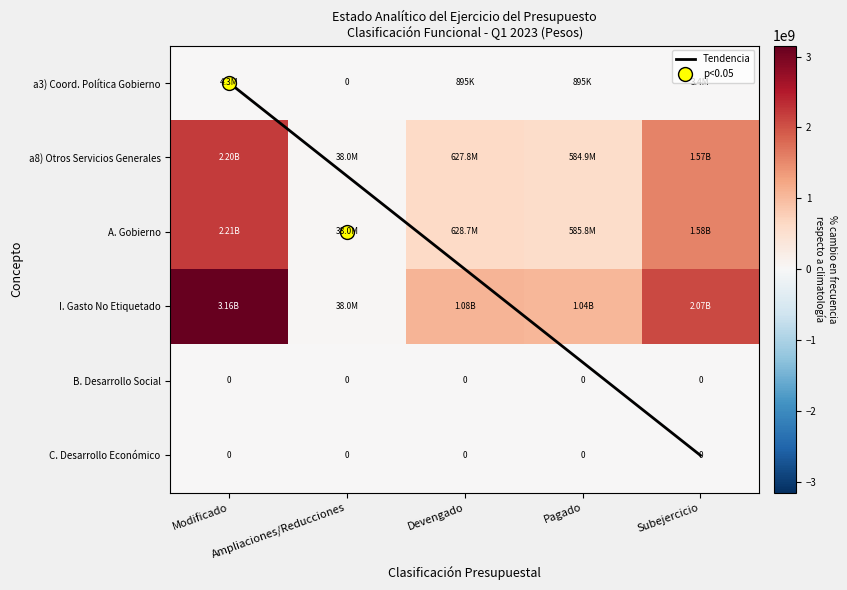

What is the average value of the I. Gasto No Etiquetado series?

1478391515.0